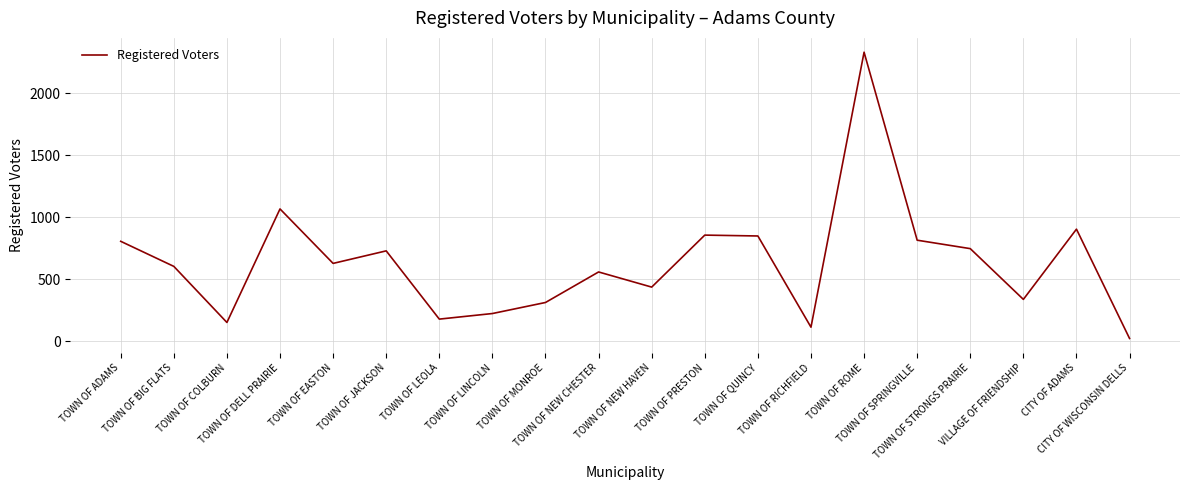

Which category has the lowest value across all series?

CITY OF WISCONSIN DELLS